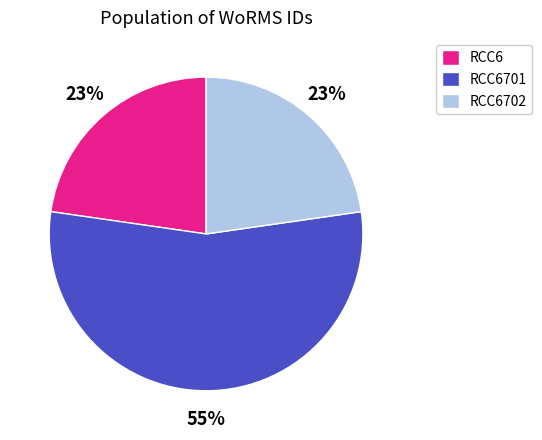

Which slice is the largest?

RCC6701